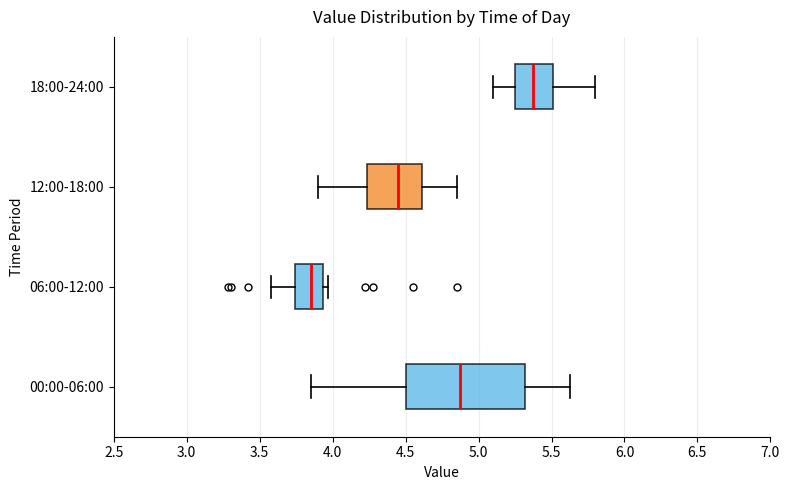

Which box has the furthest to the right median line?

18:00-24:00